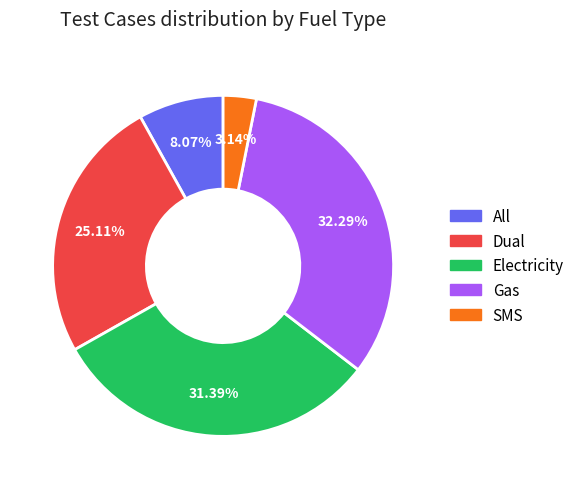

What is the largest slice in the pie chart?

Gas